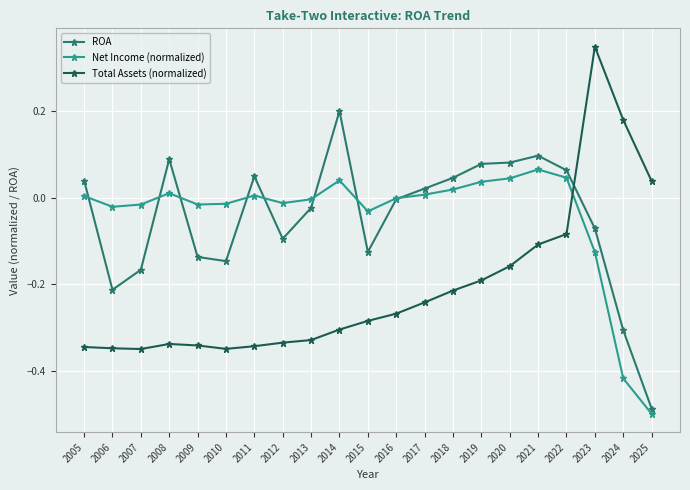

How many lines are shown in the chart?

3